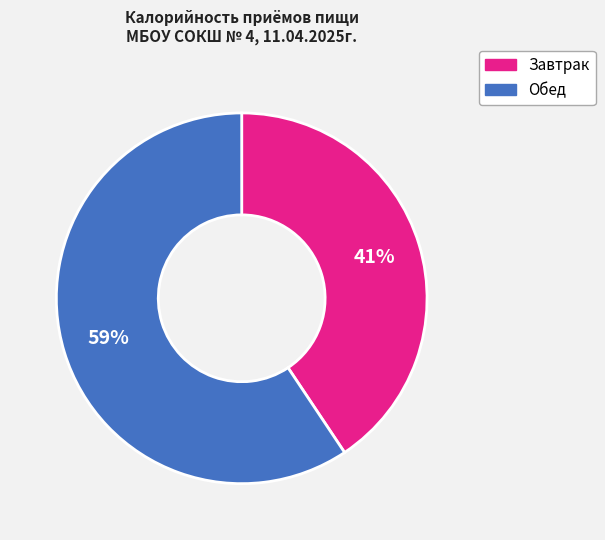

To the nearest percent, what portion does Обед represent?

59%